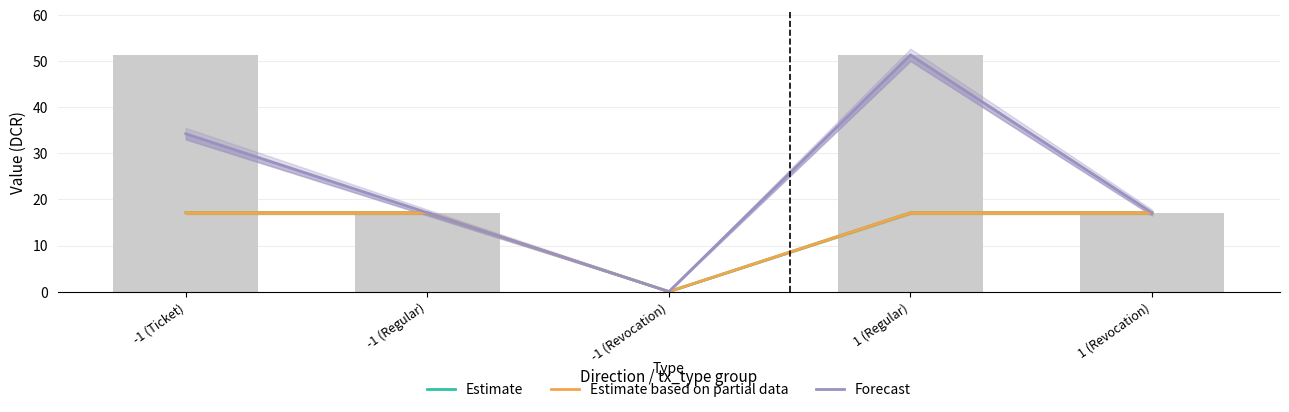

Between 1 (Regular) and -1 (Revocation), which is larger?

1 (Regular)